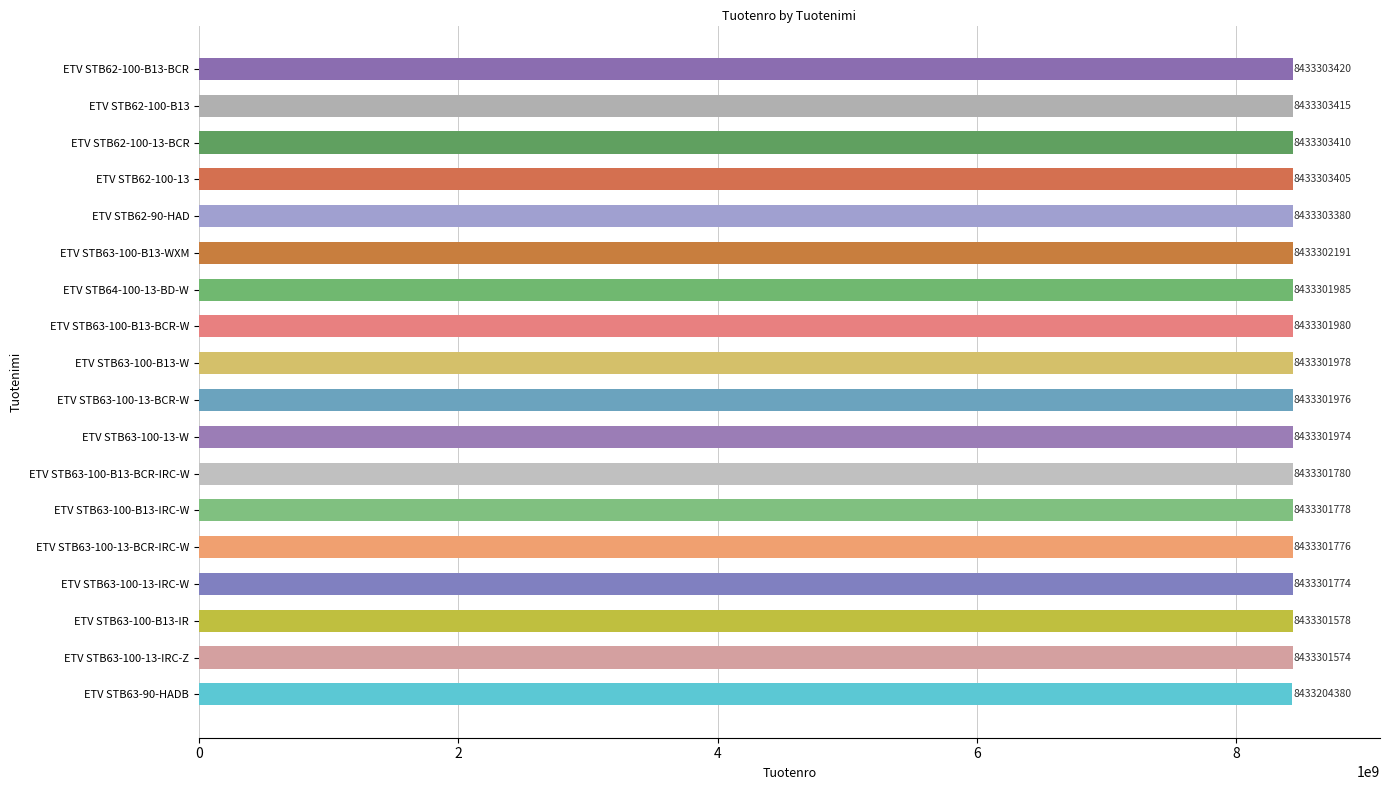

What is the ratio of the value at ETV STB63-90-HADB to the value at ETV STB63-100-B13-IR?

1.0